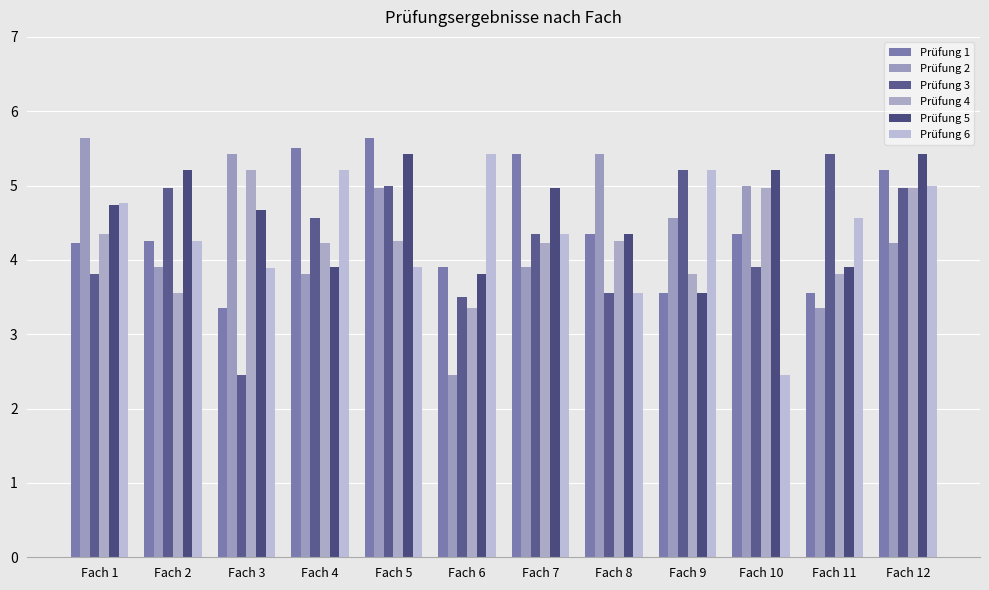

What are all the series names shown in the legend?

Prüfung 1, Prüfung 2, Prüfung 3, Prüfung 4, Prüfung 5, Prüfung 6